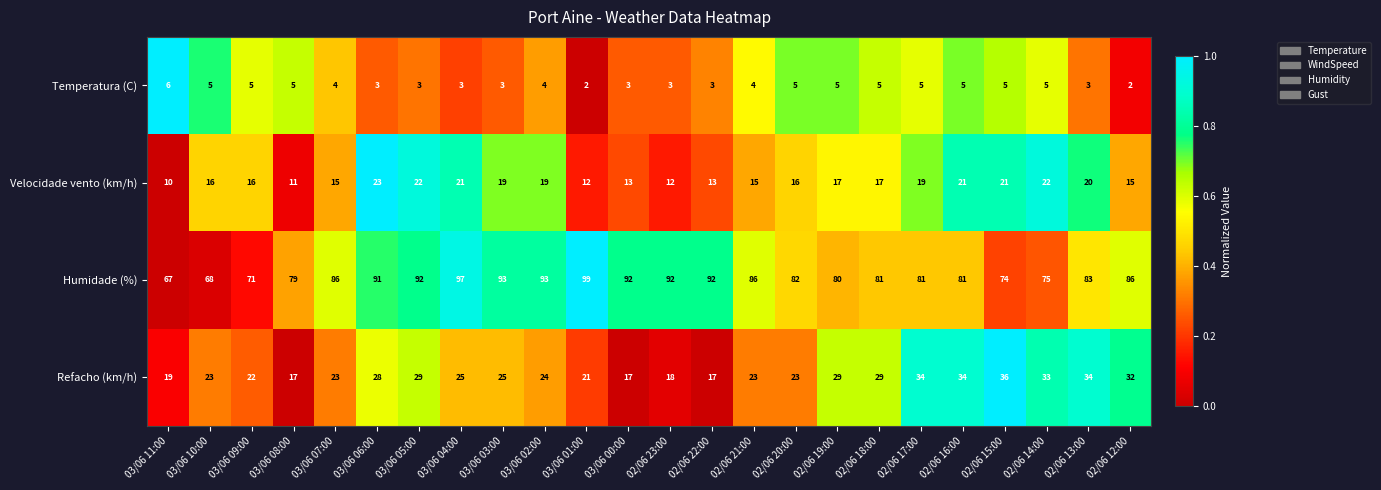

What is the total value across all series at 02/06 15:00?

136